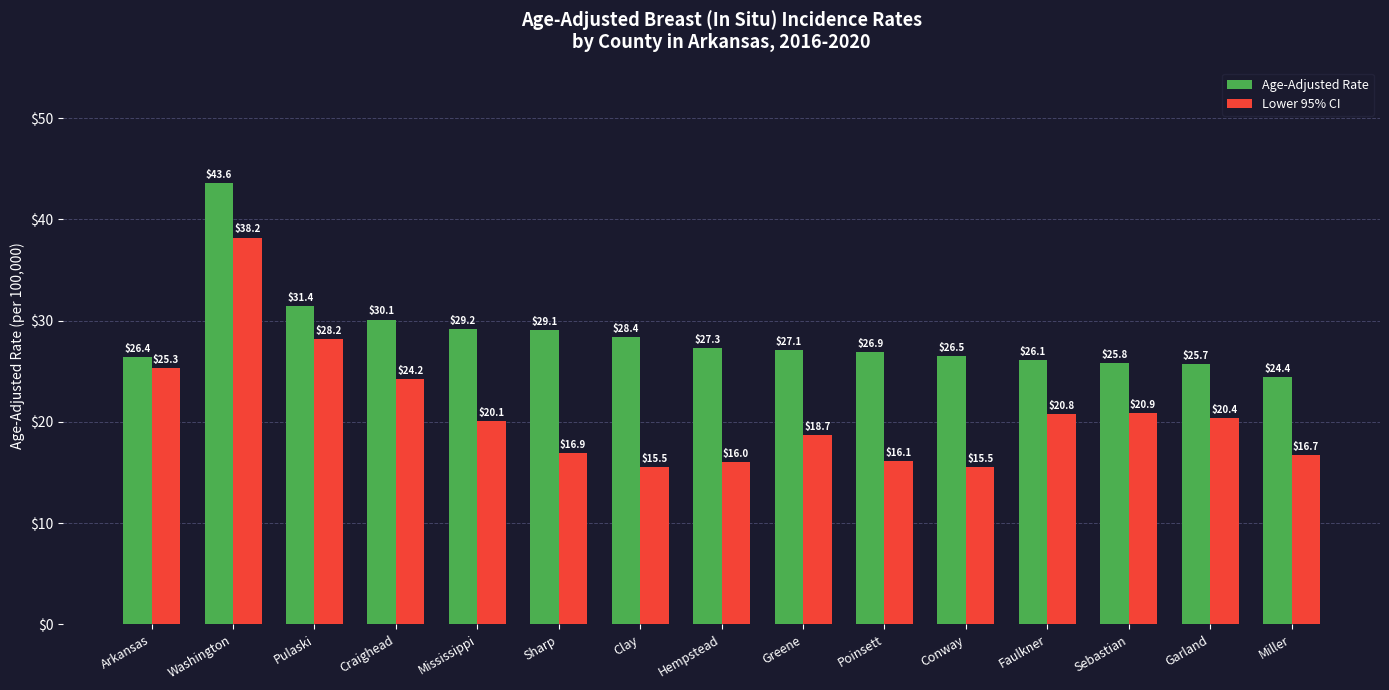

Reading left to right, what are all the values shown in this chart?

Age-Adjusted Rate: Arkansas=26.4	Washington=43.6	Pulaski=31.4	Craighead=30.1	Mississippi=29.2	Sharp=29.1	Clay=28.4	Hempstead=27.3	Greene=27.1	Poinsett=26.9	Conway=26.5	Faulkner=26.1	Sebastian=25.8	Garland=25.7	Miller=24.4
Lower 95% CI: Arkansas=25.3	Washington=38.2	Pulaski=28.2	Craighead=24.2	Mississippi=20.1	Sharp=16.9	Clay=15.5	Hempstead=16.0	Greene=18.7	Poinsett=16.1	Conway=15.5	Faulkner=20.8	Sebastian=20.9	Garland=20.4	Miller=16.7